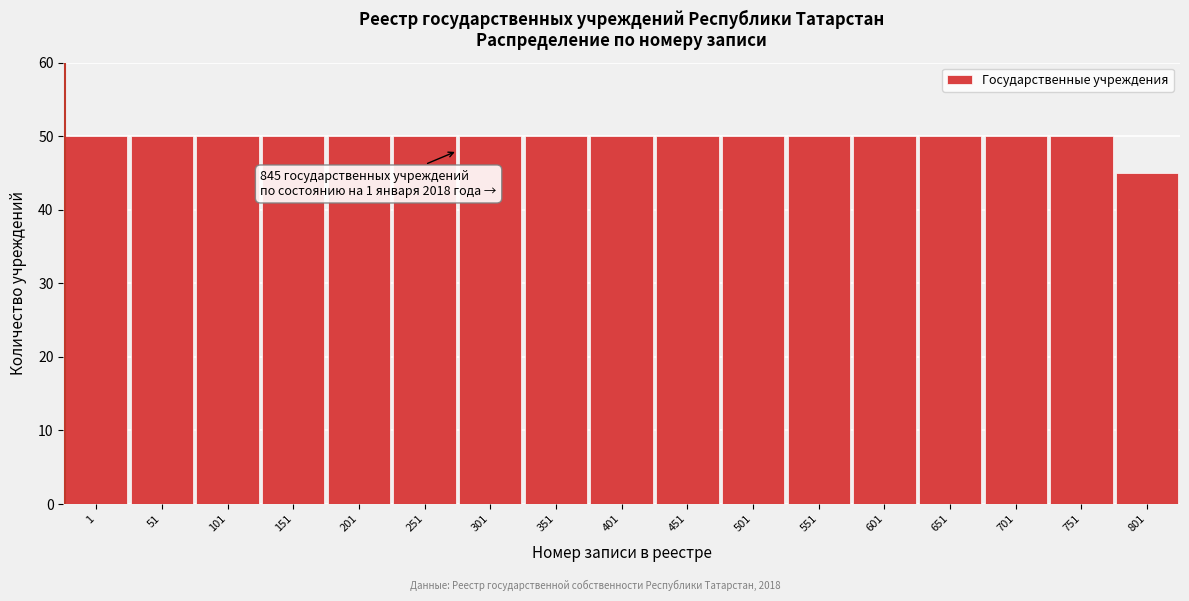

Reading left to right, what are all the values shown in this chart?

50	50	50	50	50	50	50	50	50	50	50	50	50	50	50	50	45